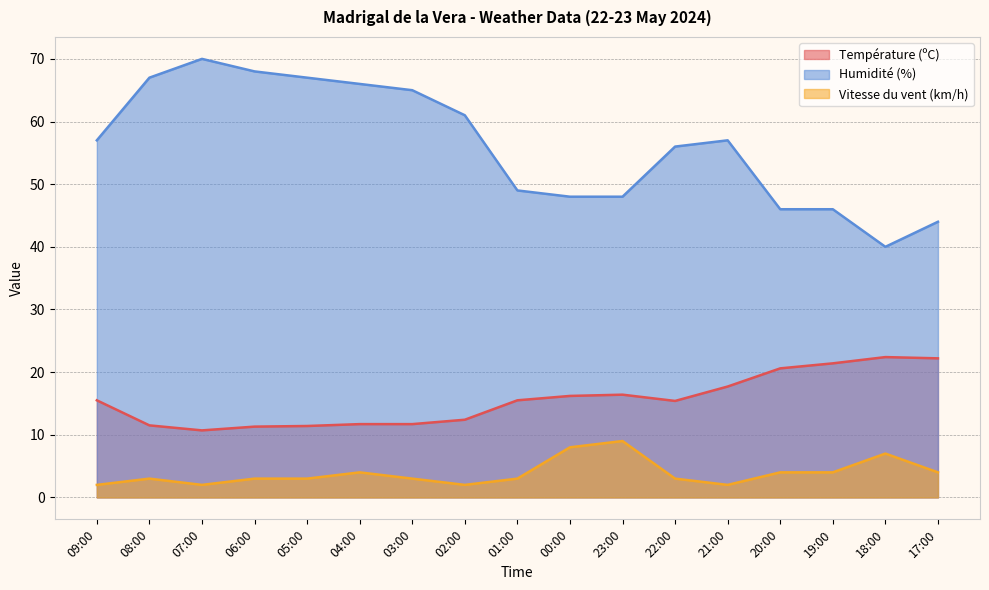

At which category does Humidité (%) reach its first local peak?

07:00